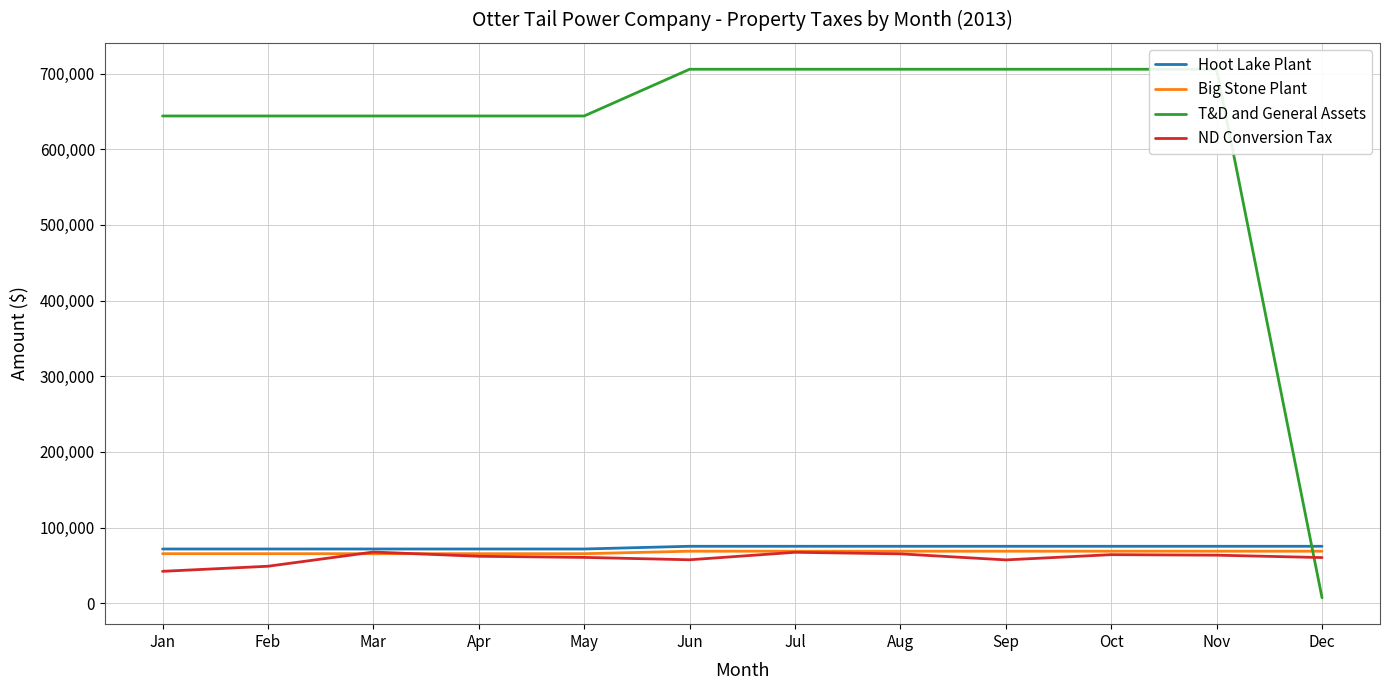

What is the lowest value of the T&D and General Assets series?

7170.0